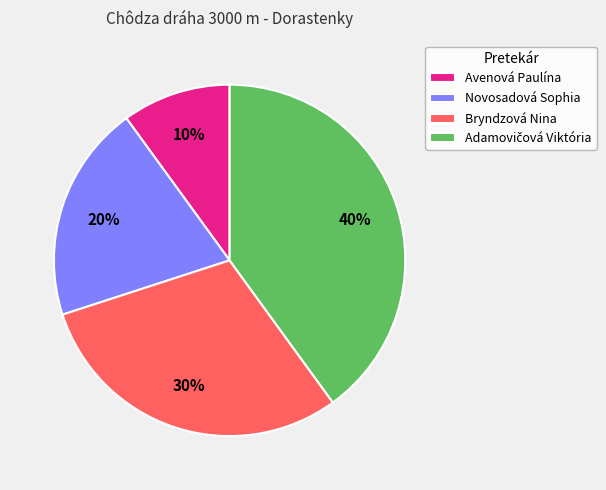

To the nearest percent, what percentage of the pie is Avenová Paulína?

10%